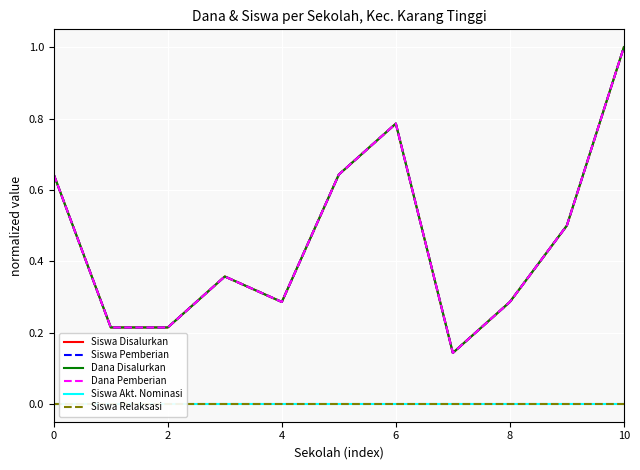

The value of Dana Pemberian at 0 is 0.6. True or false?

True